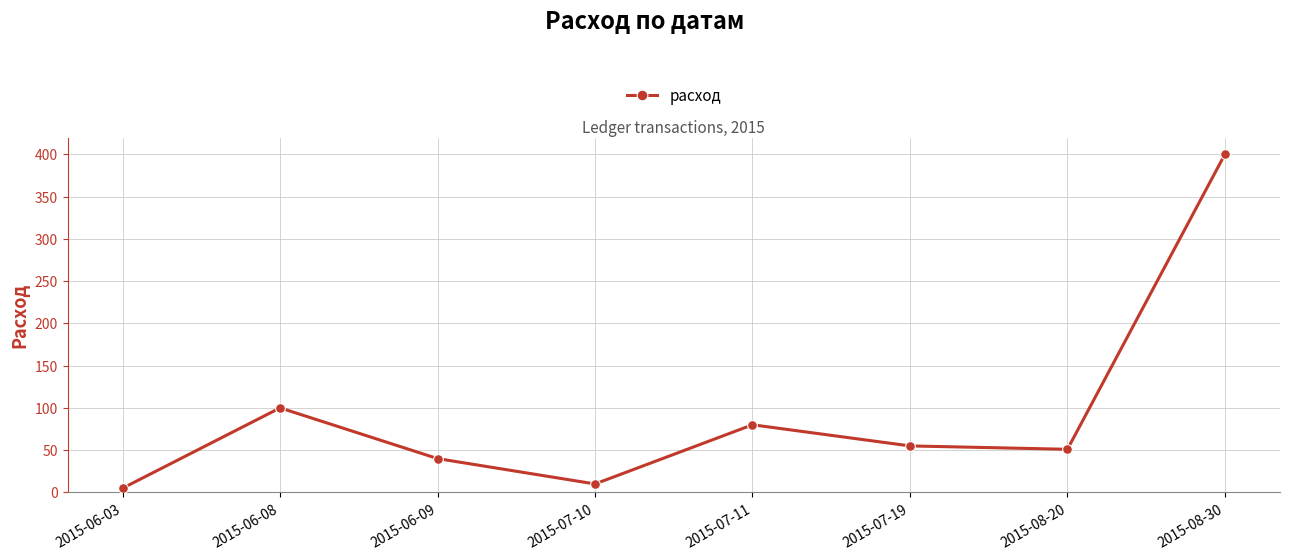

What is the ratio of the value at 2015-06-08 to the value at 2015-07-19?

1.8